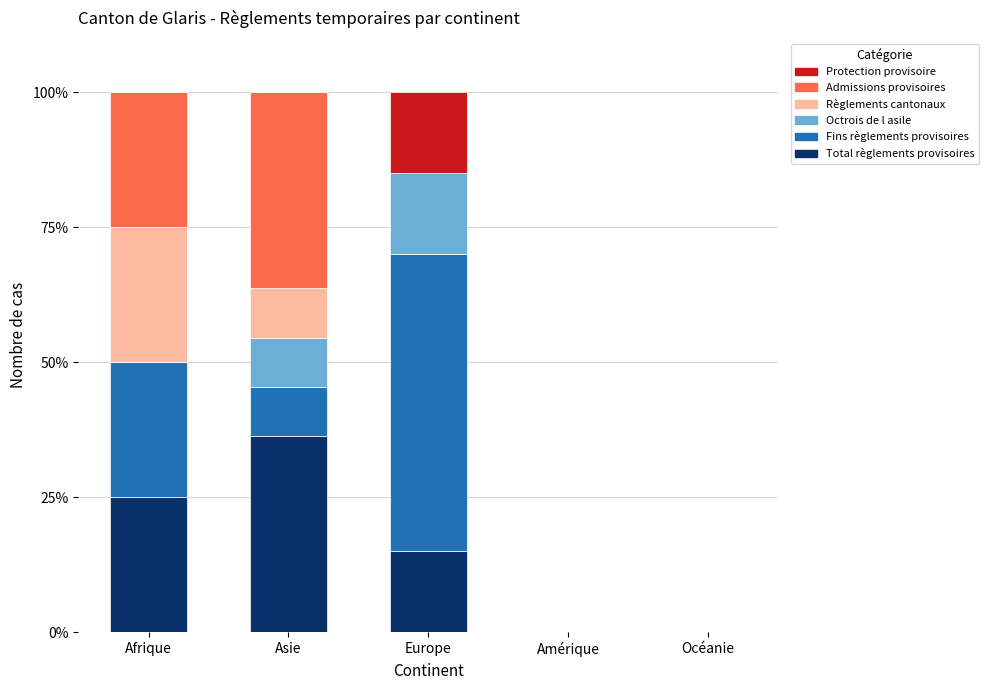

Is it true that Total règlements provisoires equals 0.0 at Océanie?

True